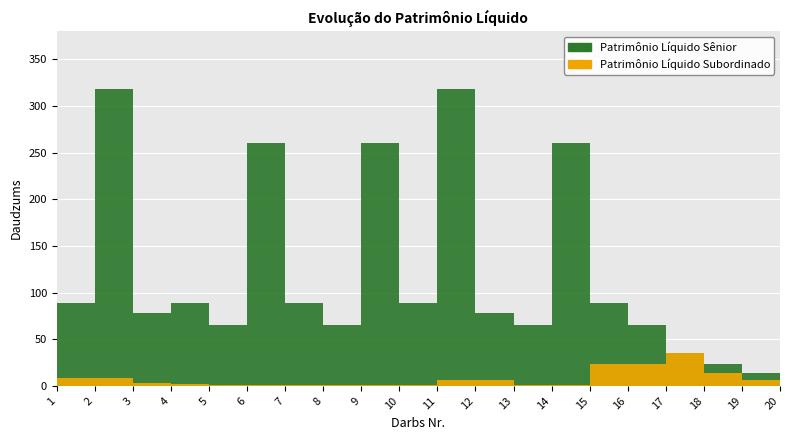

What is the highest value of the Patrimônio Líquido Subordinado series?

35.0